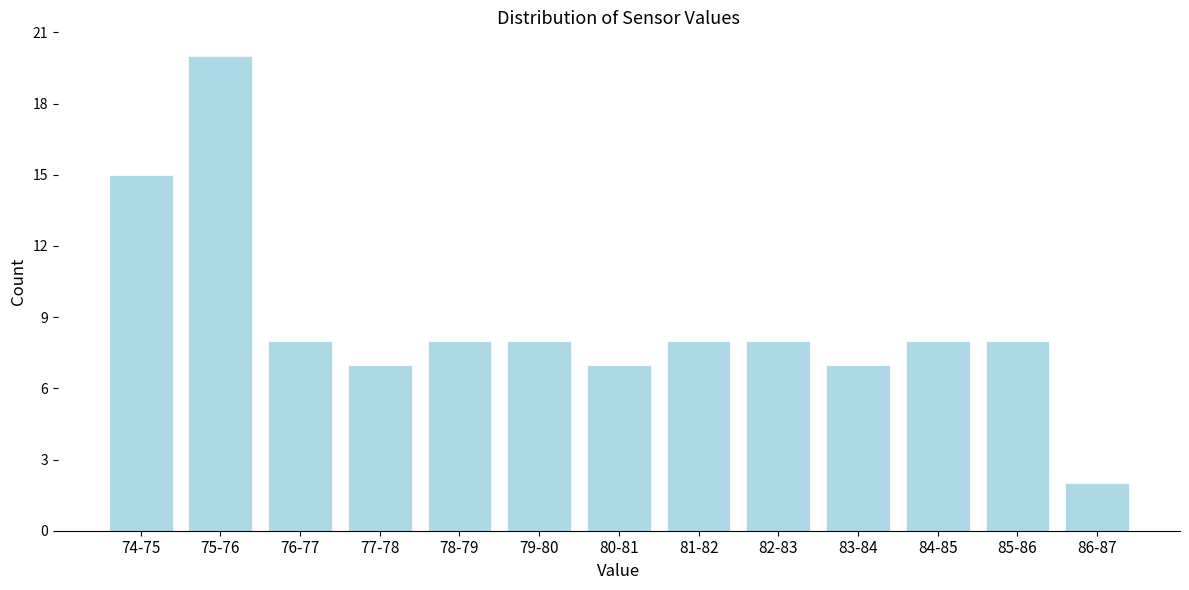

Reading left to right, what are all the values shown in this chart?

15	20	8	7	8	8	7	8	8	7	8	8	2